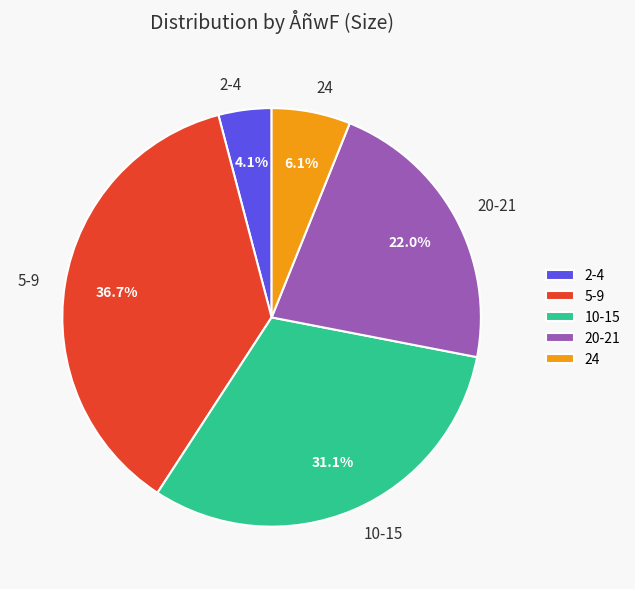

Between 5-9 and 2-4, which is larger?

5-9